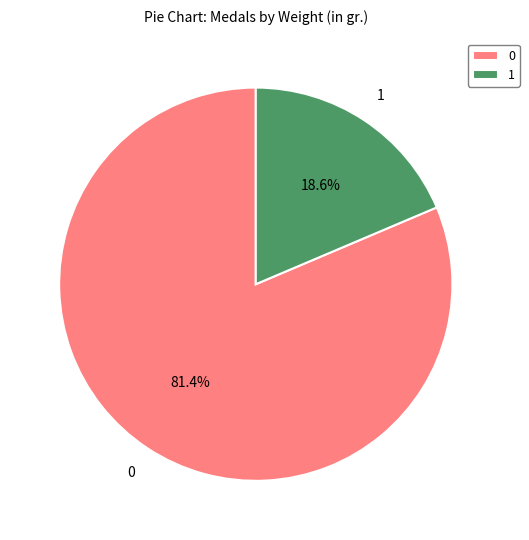

What percentage do 0 and 1 together represent?

100.0%